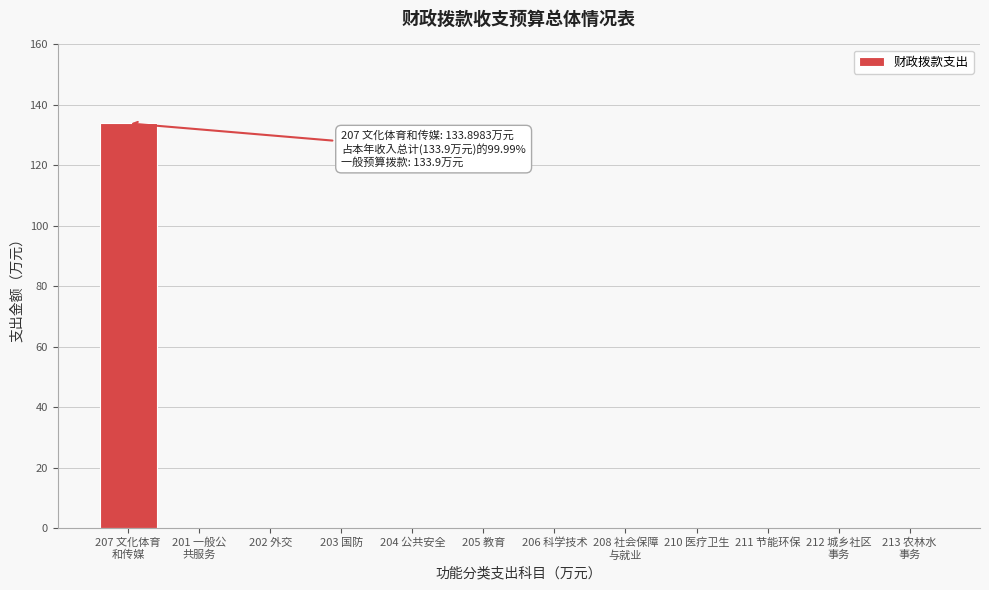

What is the maximum value shown in the chart?

133.9